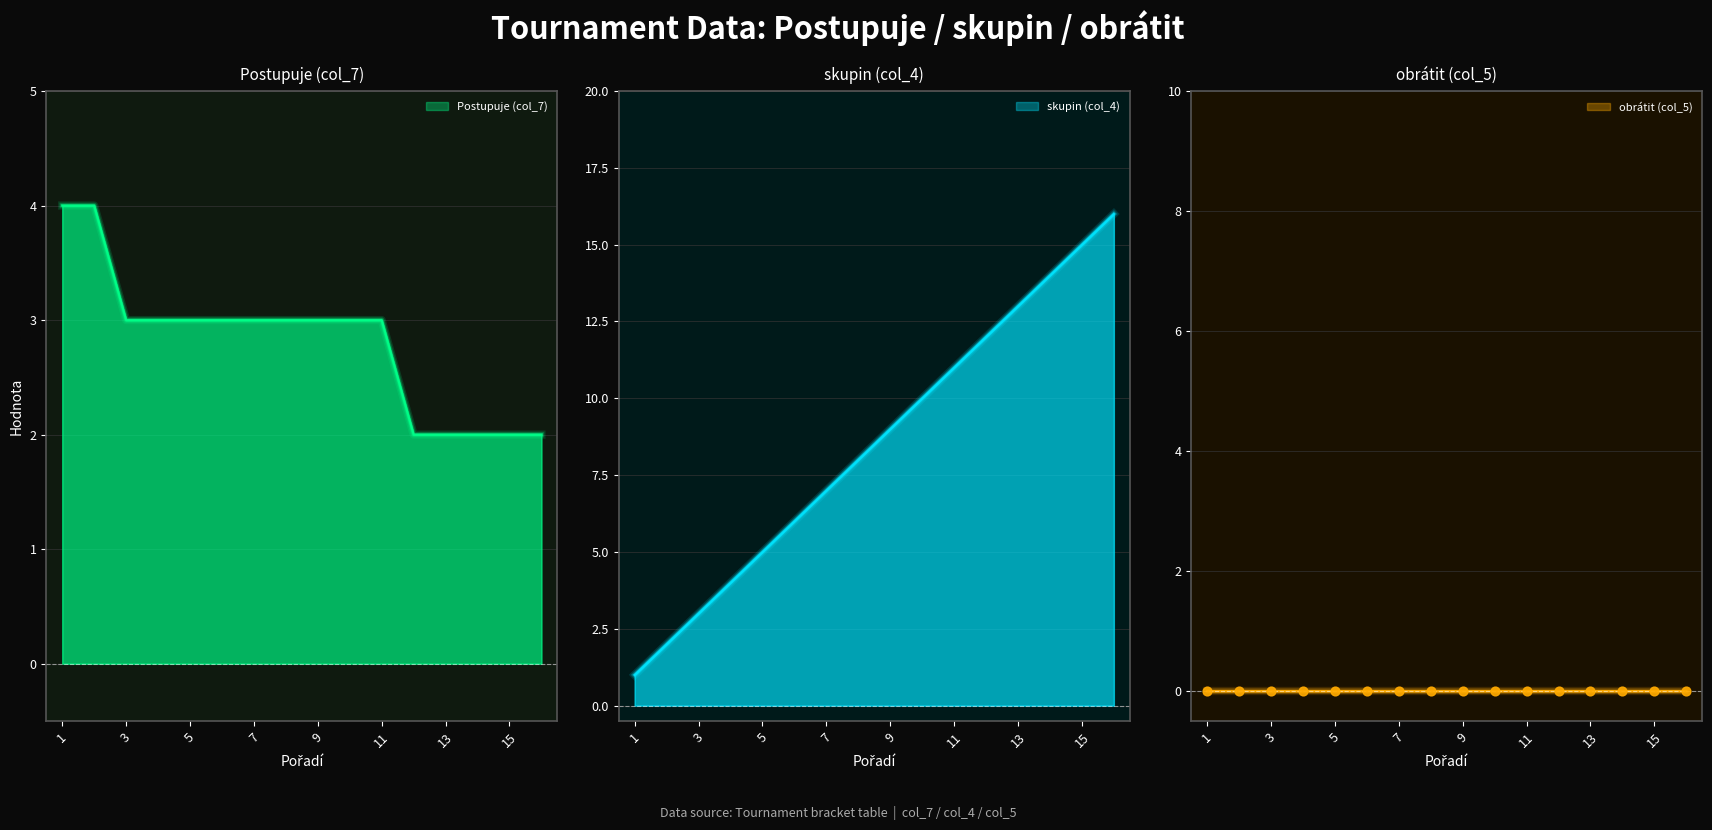

Which series has the largest total across all categories?

skupin (col_4)